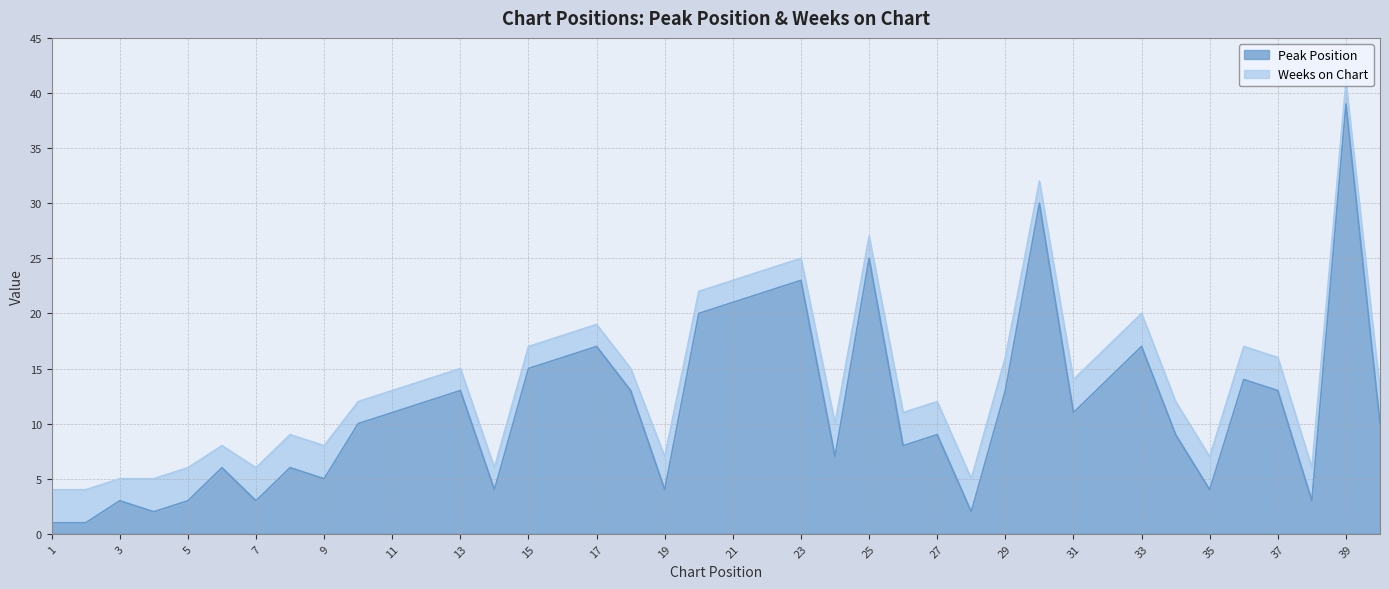

Between 31 and 12, which is larger?

12